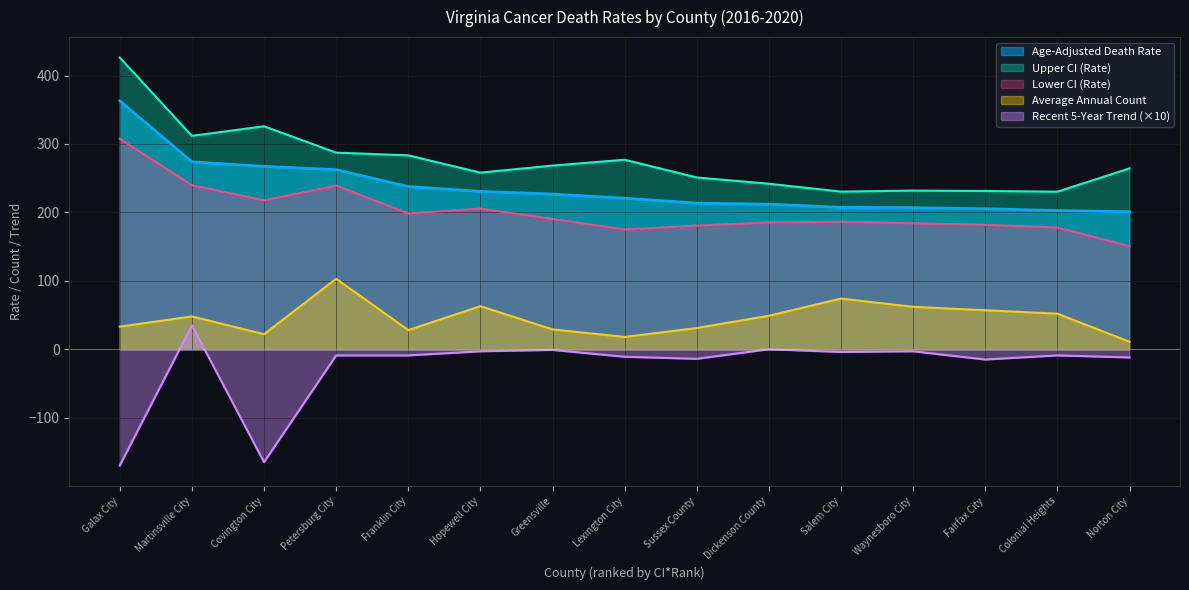

Reading left to right, list all the values displayed in this chart.

Age-Adjusted Death Rate: Galax City=363.1	Martinsville City=273.9	Covington City=267.3	Petersburg City=262.5	Franklin City=237.8	Hopewell City=230.7	Greensville=226.8	Lexington City=220.8	Sussex County=213.6	Dickenson County=212.0	Salem City=207.4	Waynesboro City=206.9	Fairfax City=205.4	Colonial Heights=202.7	Norton City=201.0
Upper CI (Rate): Galax City=426.4	Martinsville City=311.9	Covington City=325.9	Petersburg City=287.4	Franklin City=283.4	Hopewell City=258.2	Greensville=268.4	Lexington City=277.0	Sussex County=251.1	Dickenson County=241.9	Salem City=230.4	Waynesboro City=231.9	Fairfax City=231.3	Colonial Heights=230.3	Norton City=264.3
Lower CI (Rate): Galax City=307.7	Martinsville City=239.8	Covington City=217.7	Petersburg City=239.3	Franklin City=198.5	Hopewell City=205.6	Greensville=190.5	Lexington City=175.0	Sussex County=180.8	Dickenson County=185.4	Salem City=186.4	Waynesboro City=184.2	Fairfax City=181.9	Colonial Heights=178.0	Norton City=150.7
Average Annual Count: Galax City=33.0	Martinsville City=48.0	Covington City=22.0	Petersburg City=103.0	Franklin City=28.0	Hopewell City=63.0	Greensville=29.0	Lexington City=18.0	Sussex County=31.0	Dickenson County=49.0	Salem City=74.0	Waynesboro City=62.0	Fairfax City=57.0	Colonial Heights=52.0	Norton City=11.0
Recent 5-Year Trend: Galax City=-170.0	Martinsville City=35.0	Covington City=-165.0	Petersburg City=-9.0	Franklin City=-9.0	Hopewell City=-3.0	Greensville=-1.0	Lexington City=-11.0	Sussex County=-14.0	Dickenson County=0.0	Salem City=-4.0	Waynesboro City=-3.0	Fairfax City=-15.0	Colonial Heights=-9.0	Norton City=-12.0